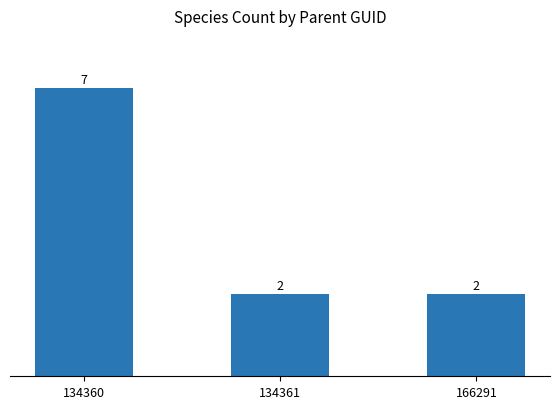

At which category does the chart reach its peak across all series?

134360